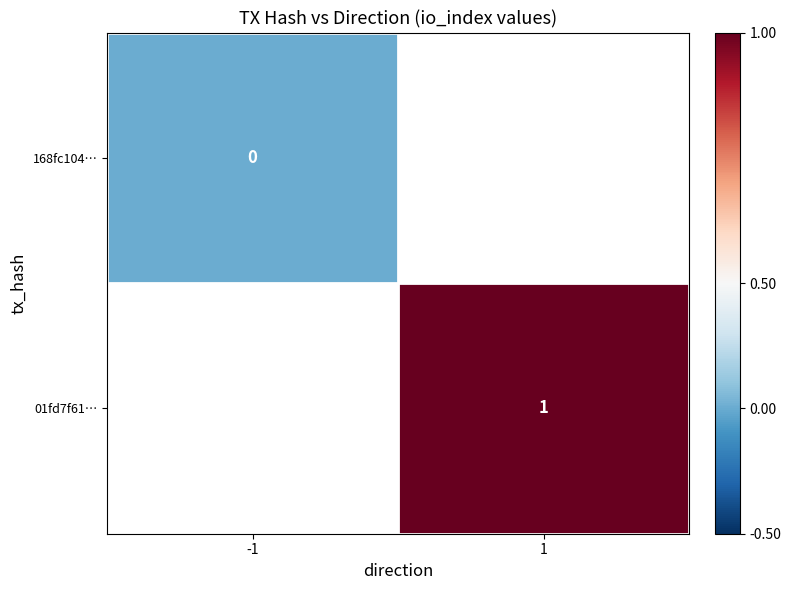

List the series in order of their peak value, highest first.

168fc104…, 01fd7f61…